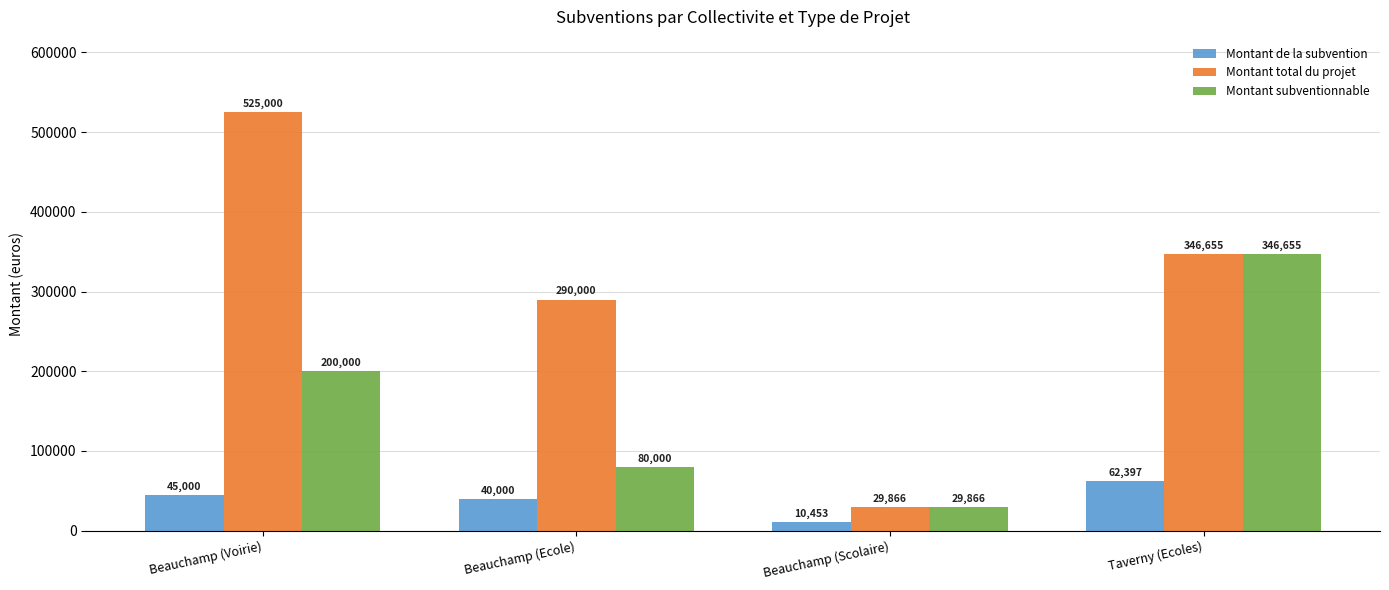

How many values in the Montant subventionnable series are below 200000?

2